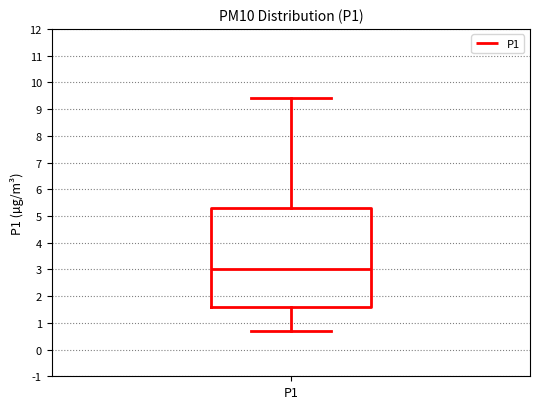

Read this box plot against the y-axis: the position of the median line, the range covered by the box, and the ends of both whiskers. The values are not printed on the chart, so give them approximately, as read against the axis.

median 3.0, box 1.6 to 5.3, whiskers 0.7 to 9.4